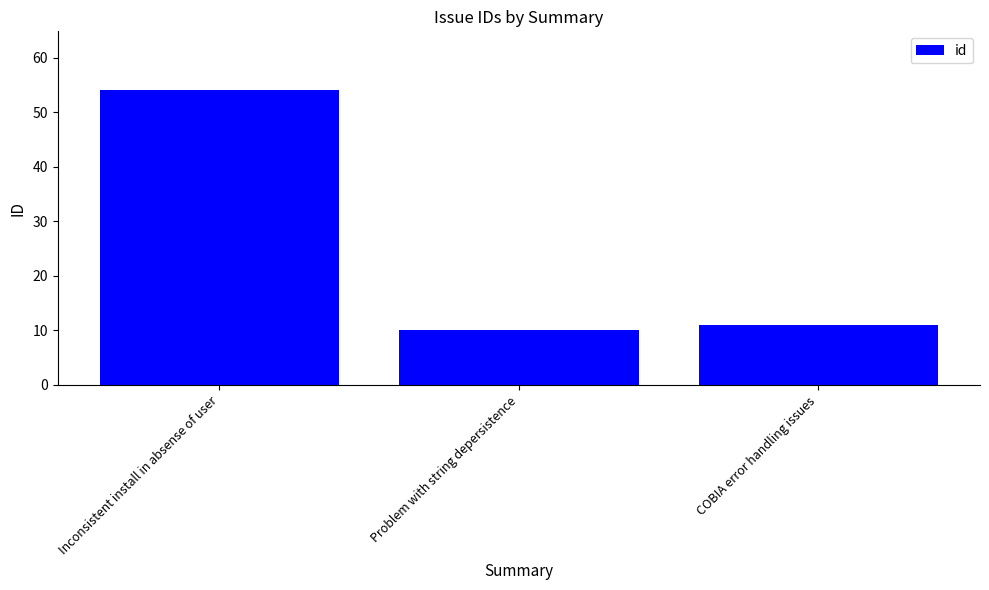

At which label is the value closest to 32?

COBIA error handling issues